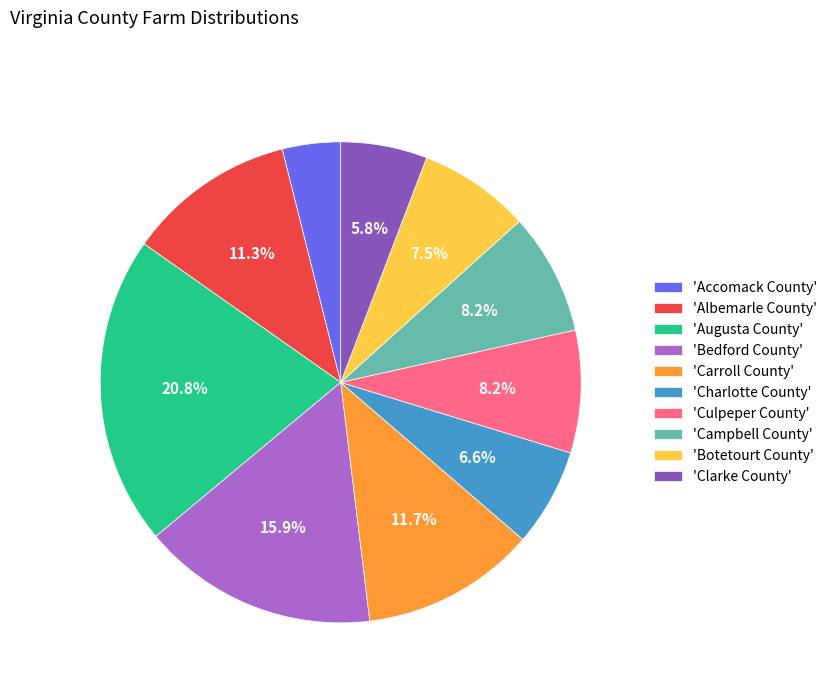

Which slice is the smallest?

'Accomack County'